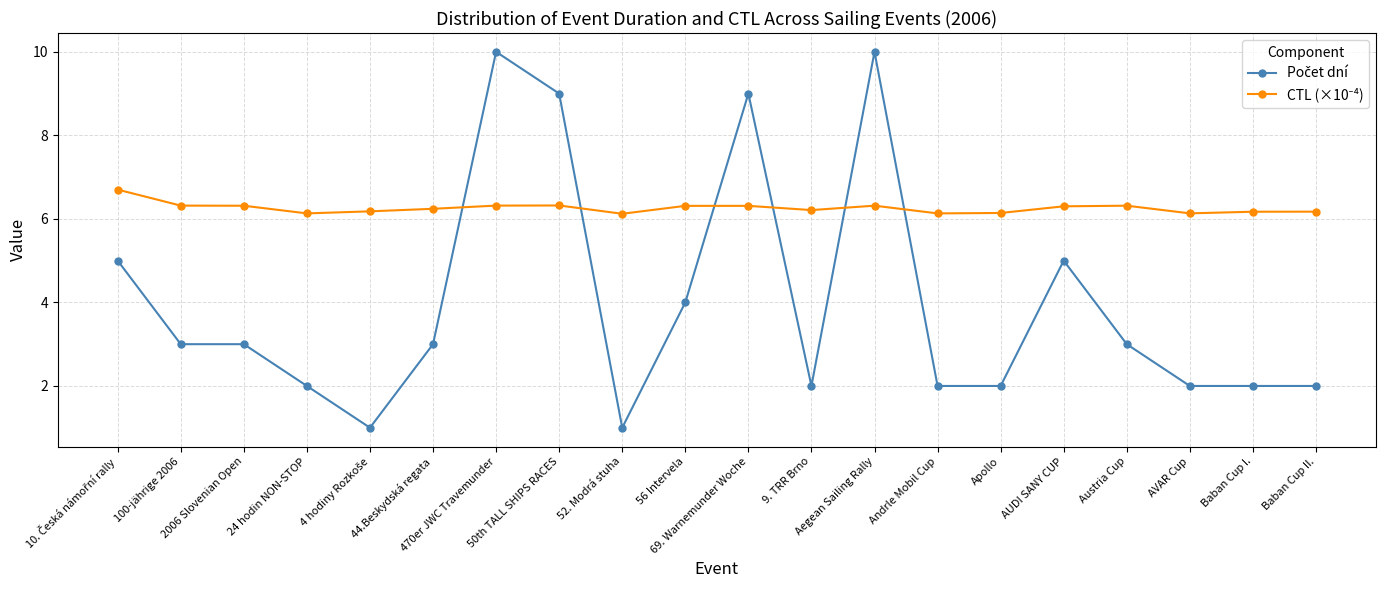

Count the number of data series in this chart.

2